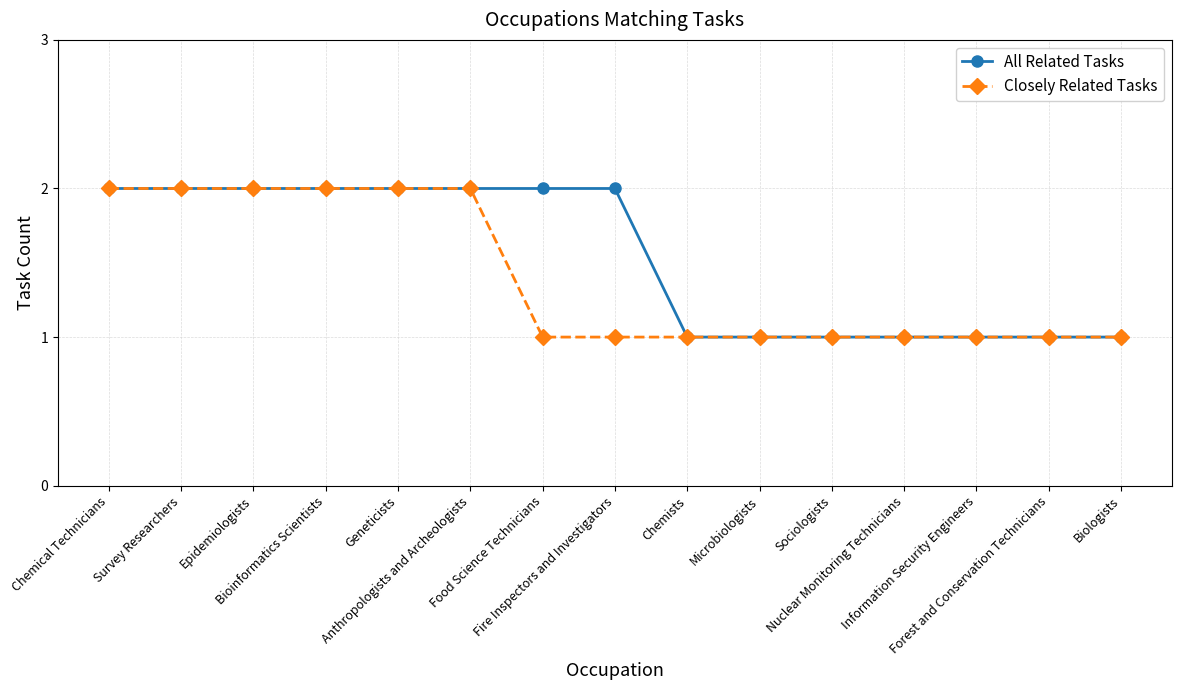

How many All Related Tasks values are between 1 and 2?

15